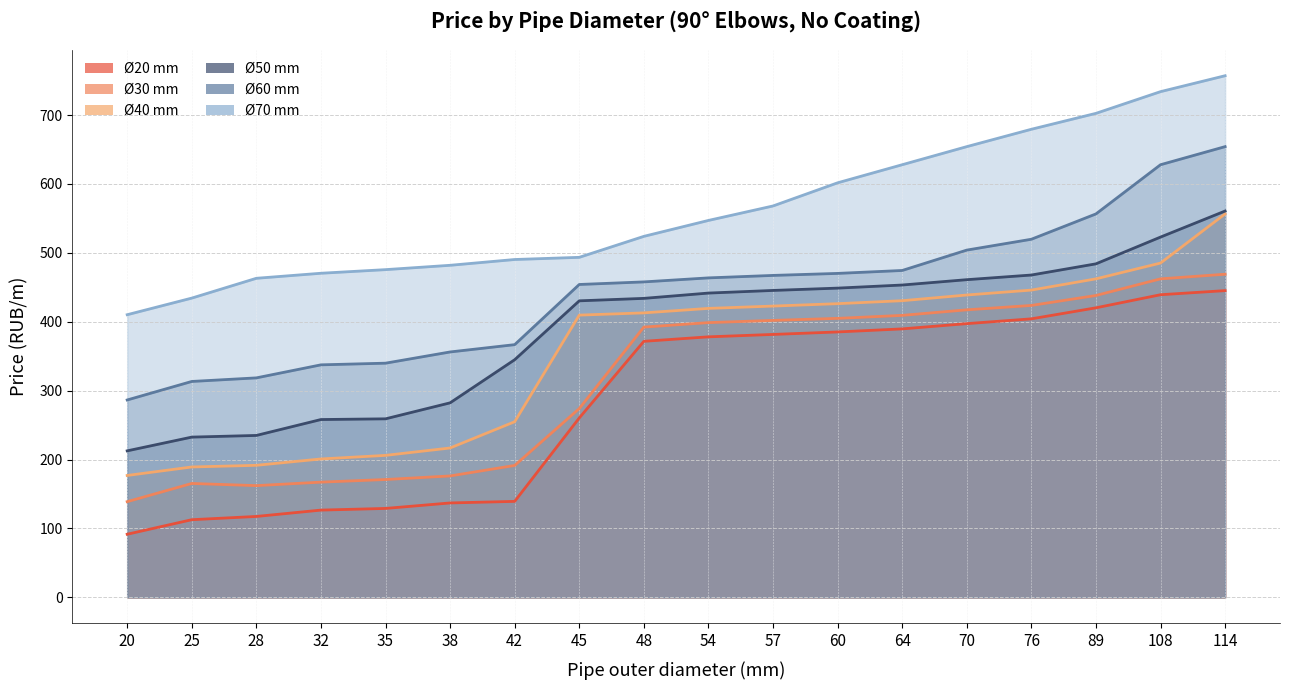

List the series in order of their peak value, lowest first.

Ø20 mm, Ø30 mm, Ø40 mm, Ø50 mm, Ø60 mm, Ø70 mm